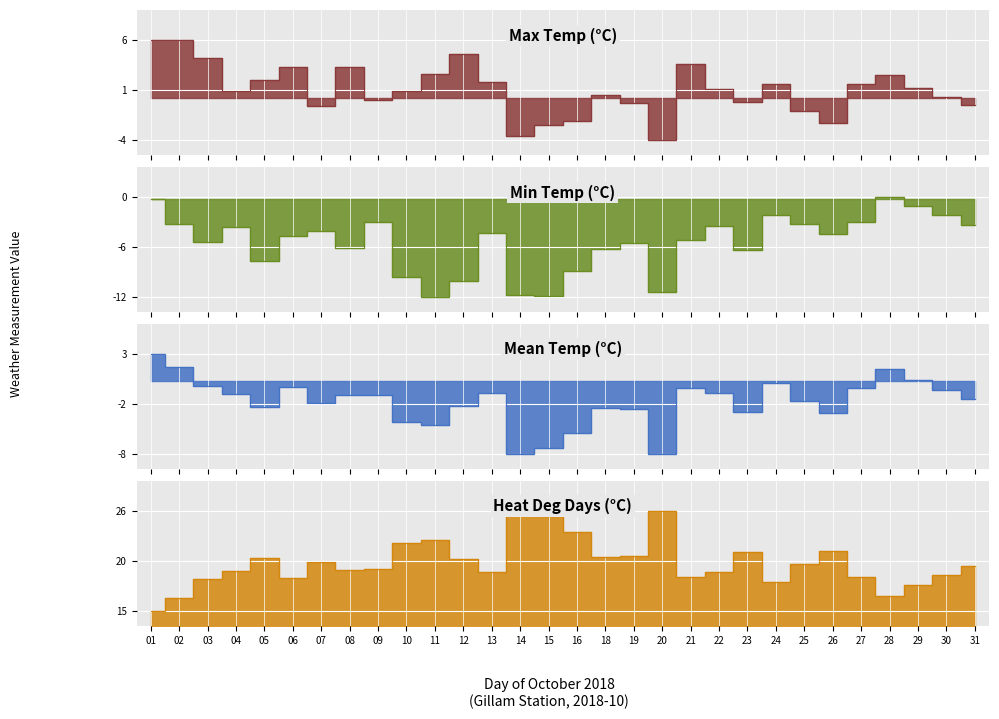

How many data points in Max Temp (°C) are less than 1?

15